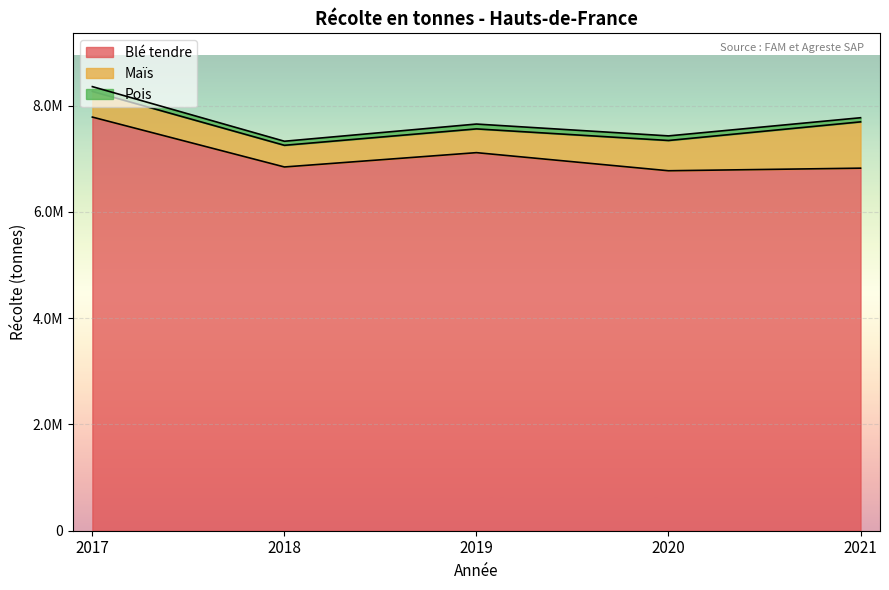

At which label does Pois reach its peak?

2019